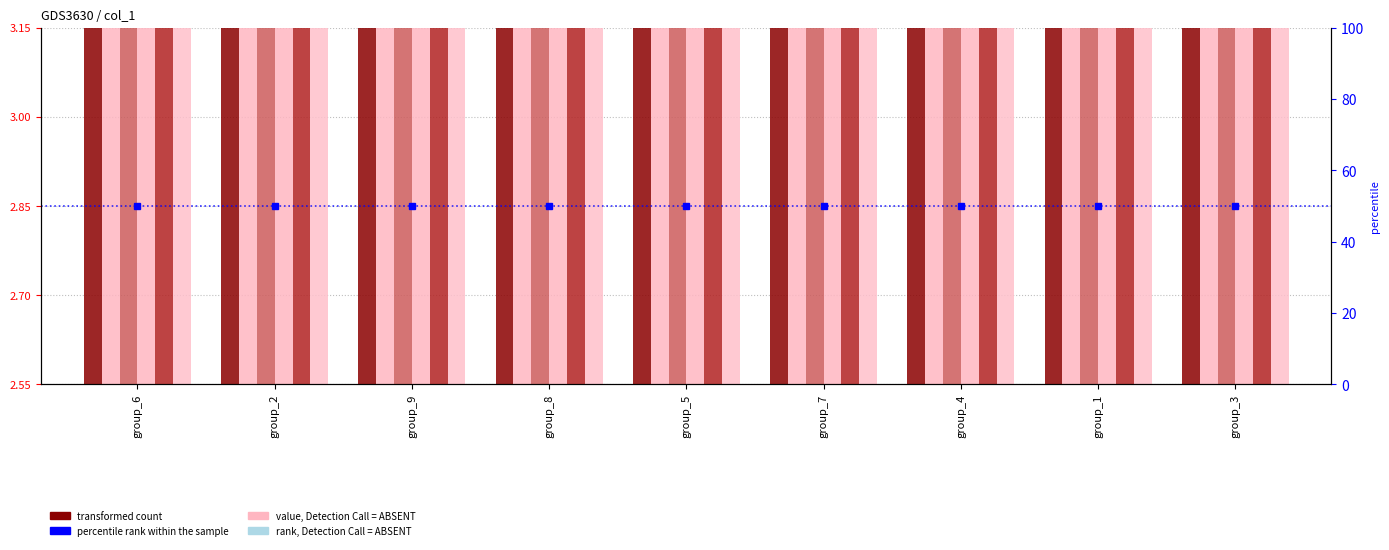

How many bars are there in total?

54